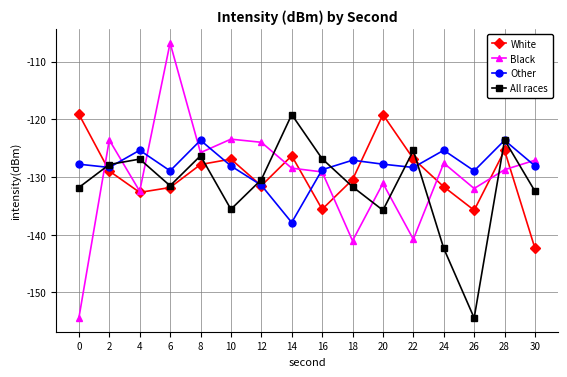

Which label corresponds to the largest value in the chart?

6